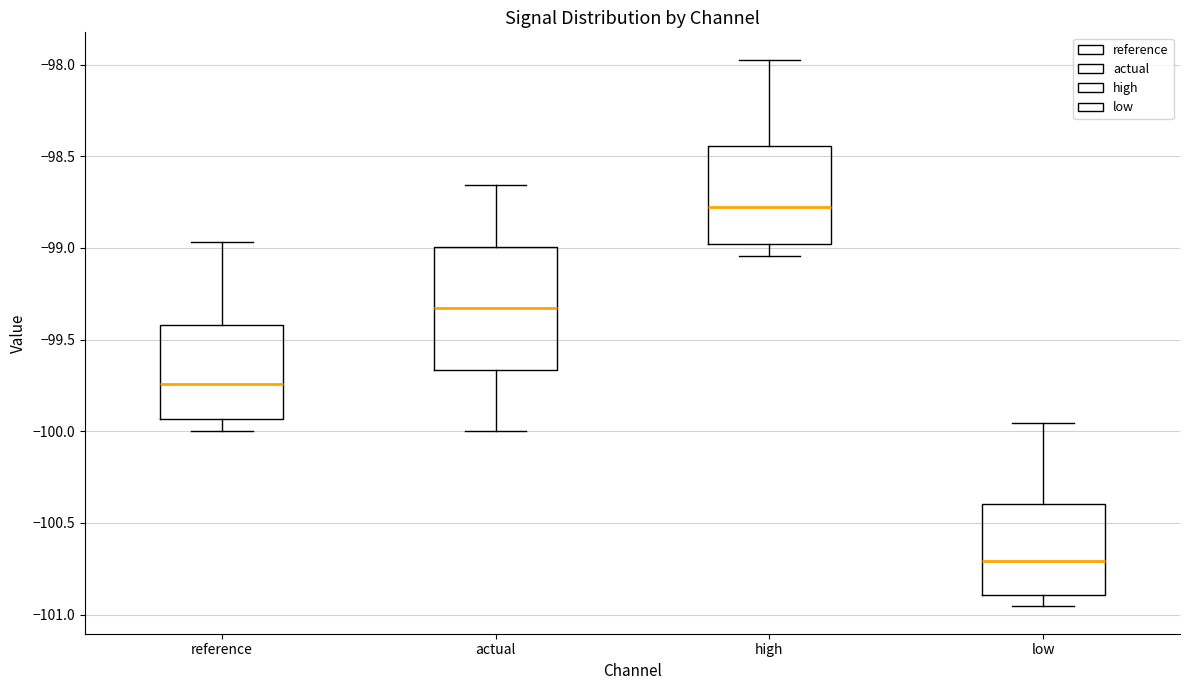

Reading left to right, read every box against the y-axis: the position of its median line, the range the box covers, and the ends of its whiskers. The values are not printed on the chart, so give them approximately, as read against the axis.

reference: median -99.75, box -99.95 to -99.40, whiskers -100.00 to -98.95
actual: median -99.35, box -99.65 to -99.00, whiskers -100.00 to -98.65
high: median -98.80, box -99.00 to -98.45, whiskers -99.05 to -97.95
low: median -100.70, box -100.90 to -100.40, whiskers -100.95 to -99.95